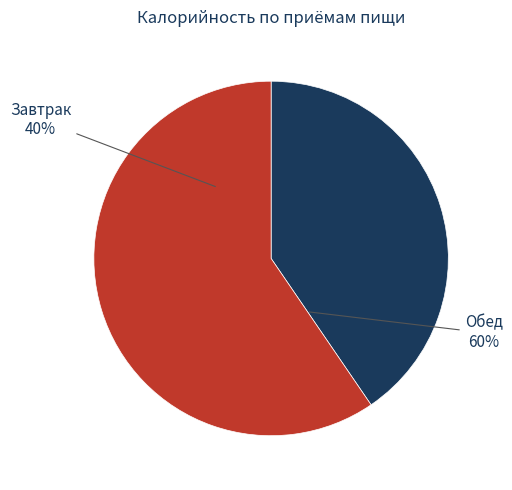

The Обед slice represents 66% of the pie. True or false?

False